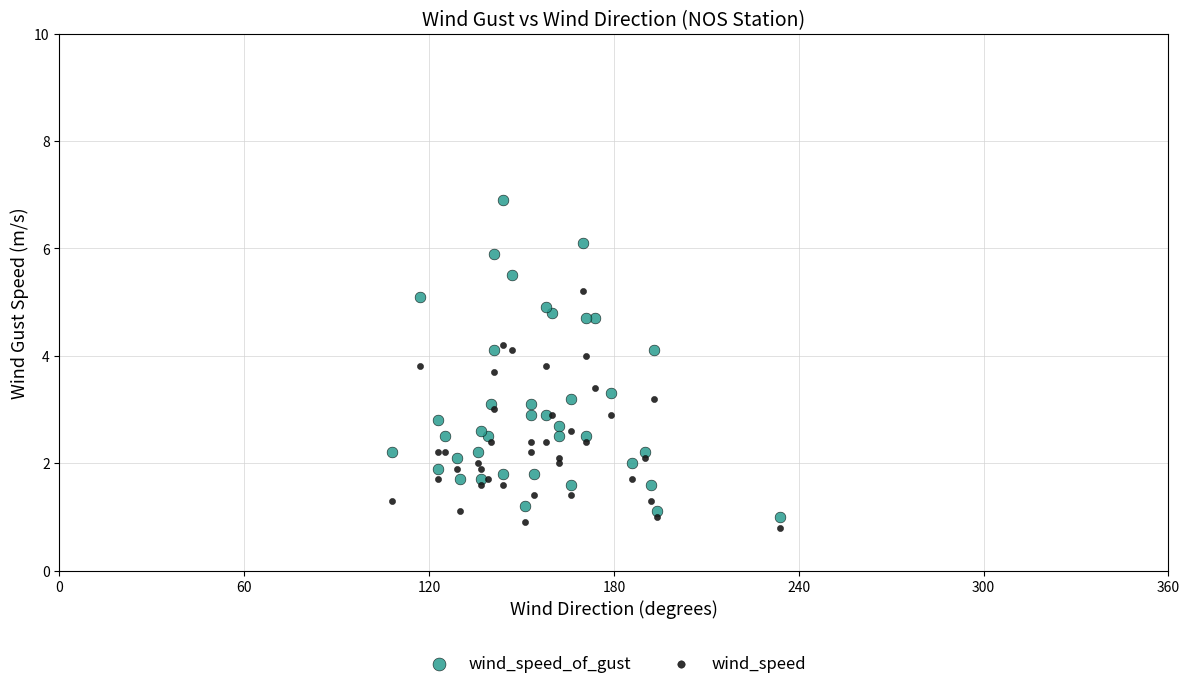

Which series reaches the maximum Y coordinate?

wind_speed_of_gust